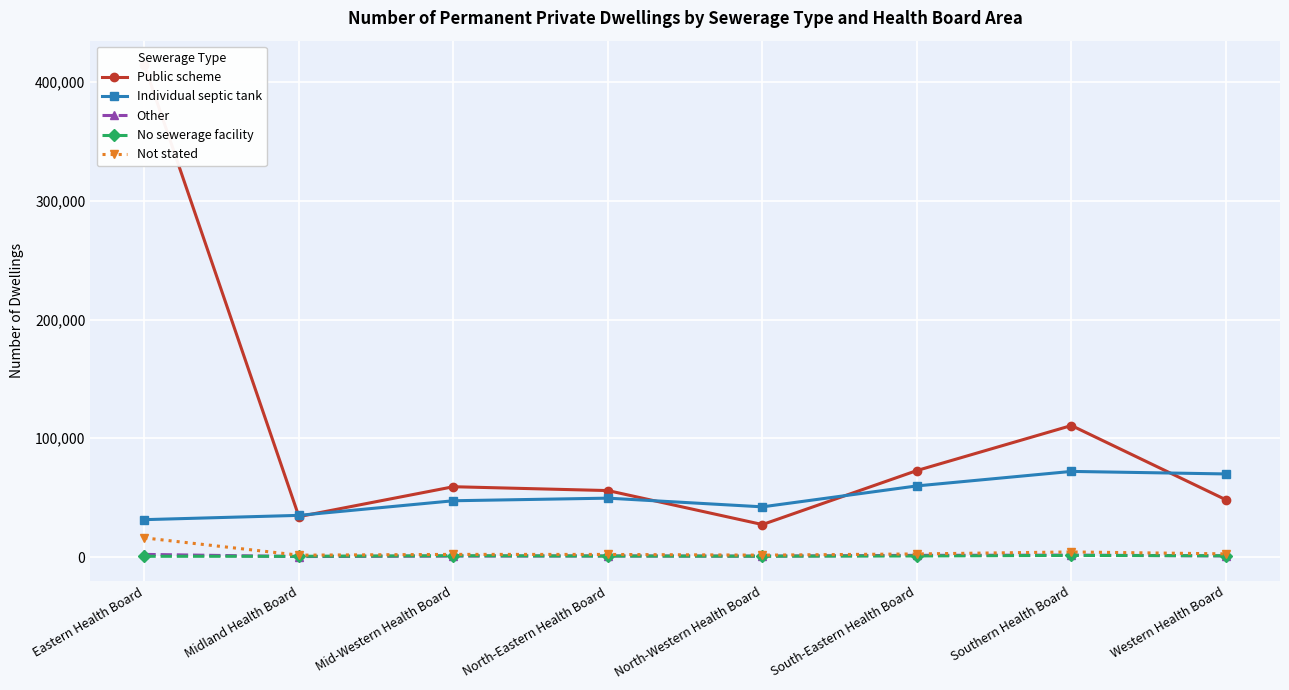

What is the sum of all Individual septic tank values?

407768